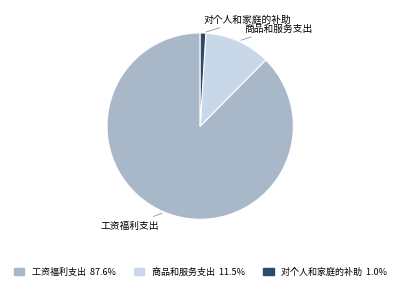

What is the smallest slice in the pie chart?

对个人和家庭的补助